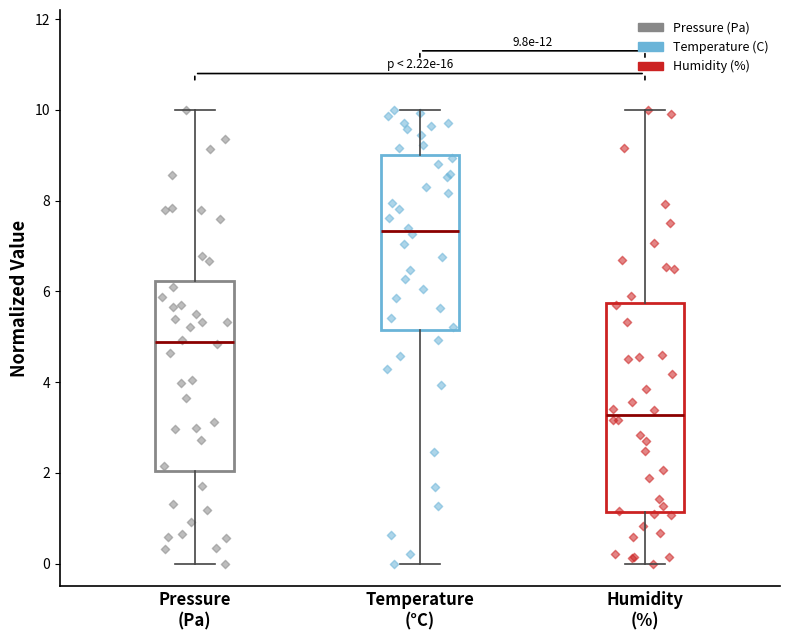

Which box has the highest median line?

Temperature (°C)